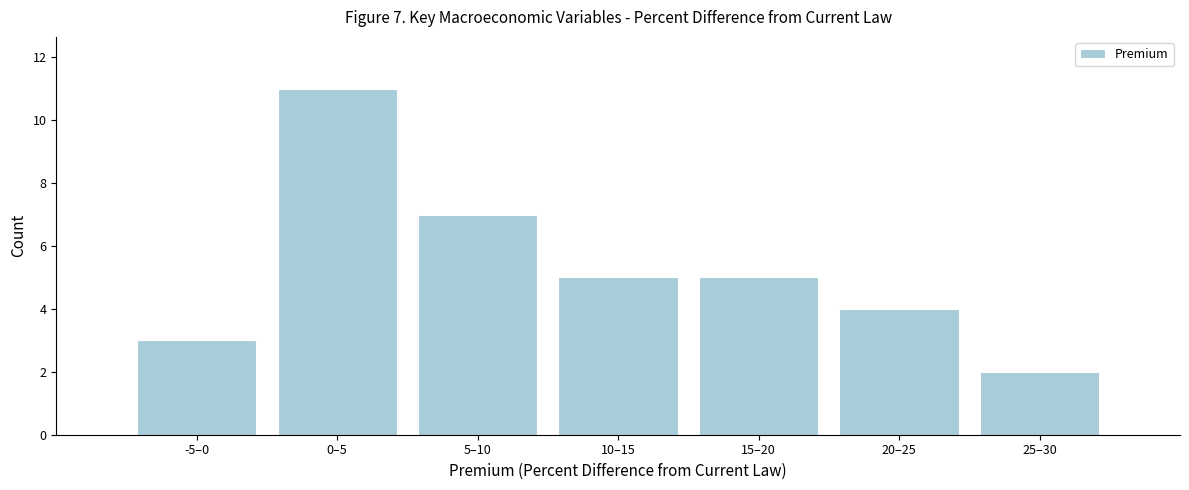

Reading right to left, transcribe all the data shown in this chart.

2	4	5	5	7	11	3